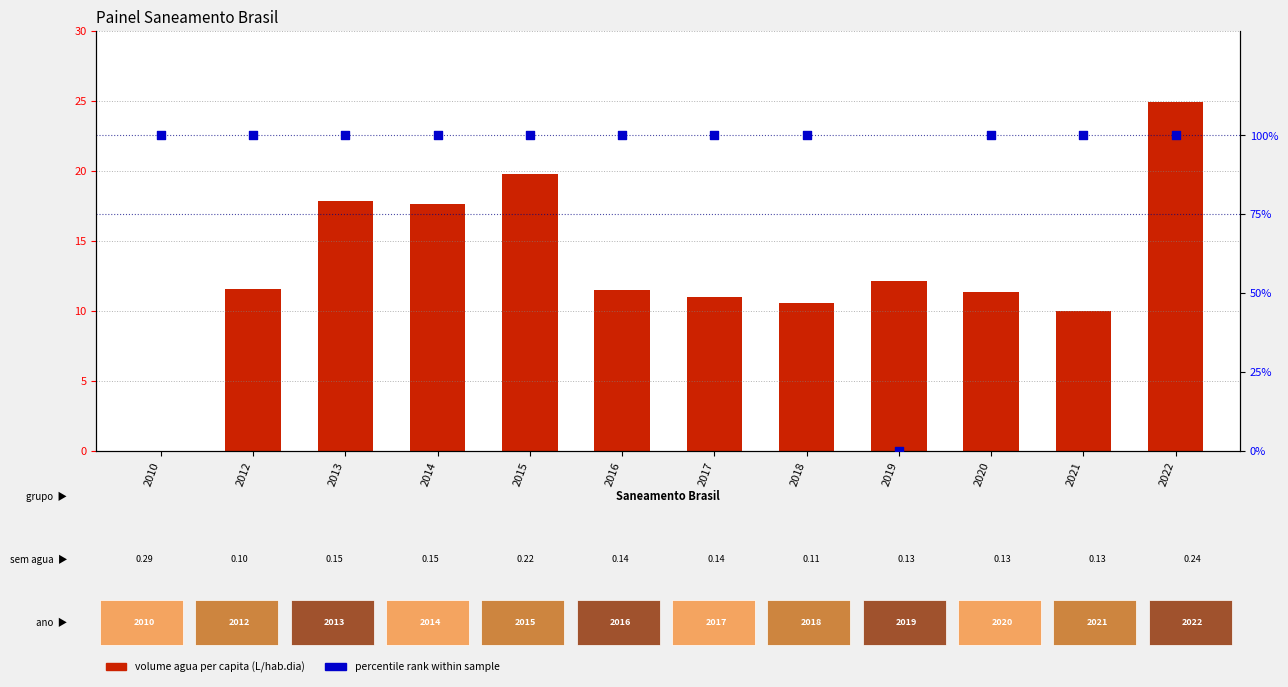

At which category is the sum across all series the highest?

2022